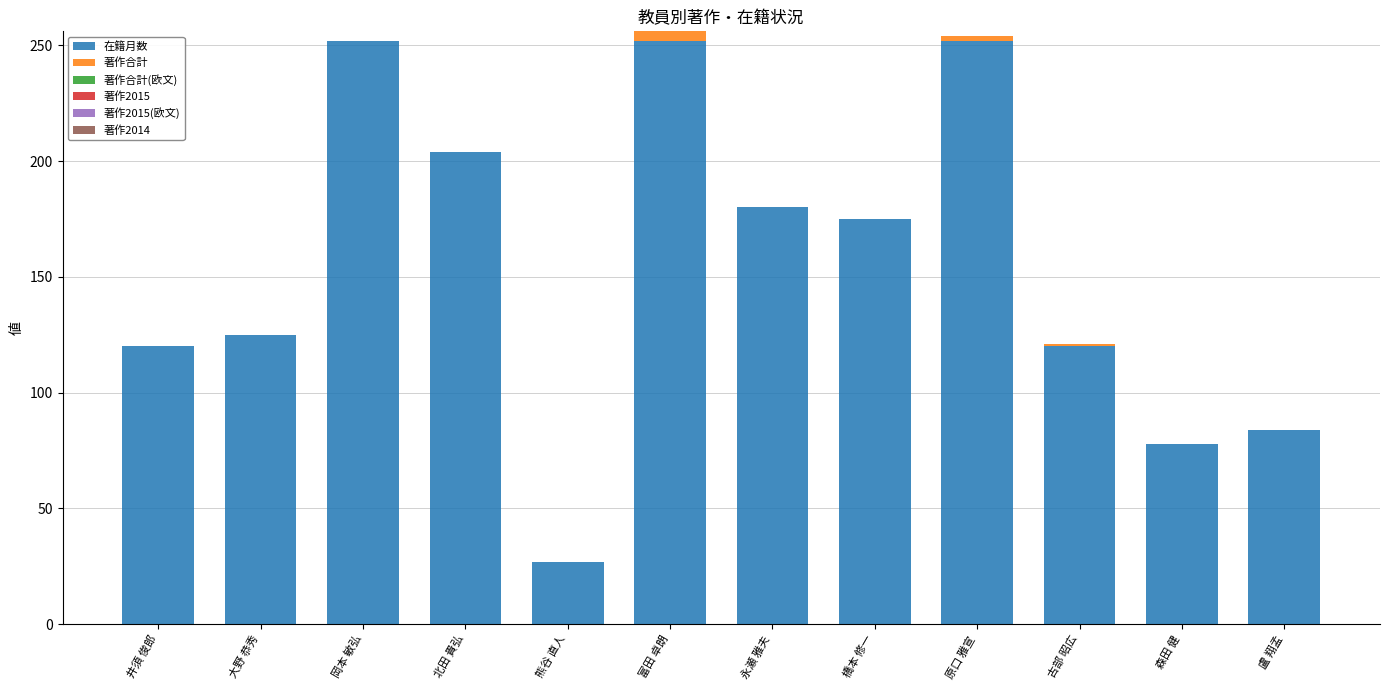

What is the sum of the 在籍月数 values at 井須 俊郎 and 永瀬 雅夫?

300